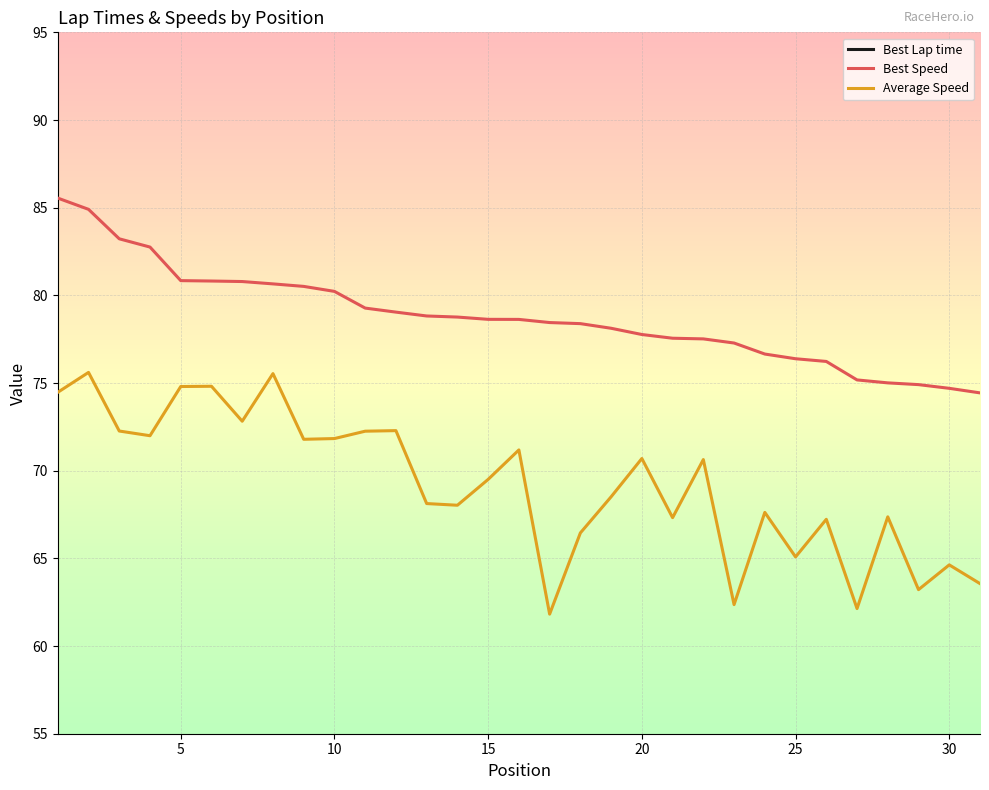

What is the difference between the maximum and minimum values in the Best Lap time series?

14.3